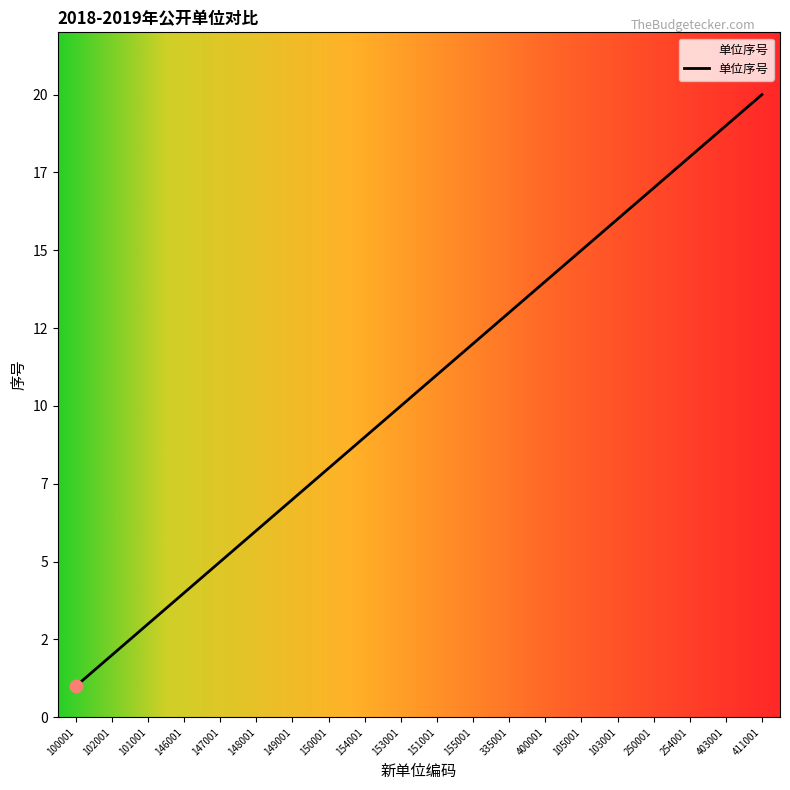

What is the change in value from 254001 to 403001?

+1